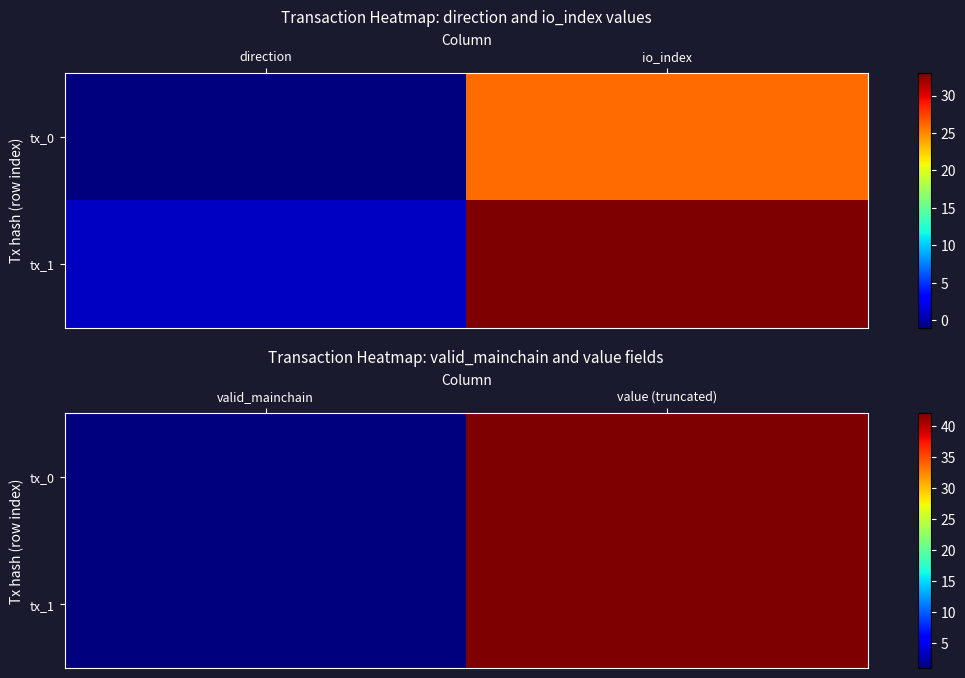

Between io_index and direction, which is larger?

io_index